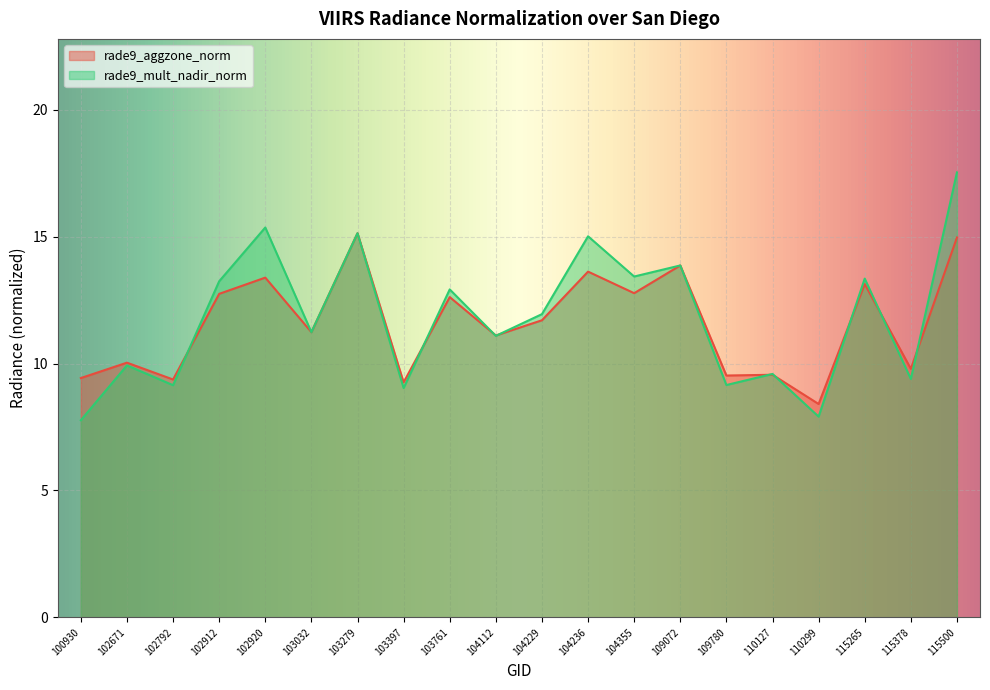

What is the total value across all series at 109072?

27.7